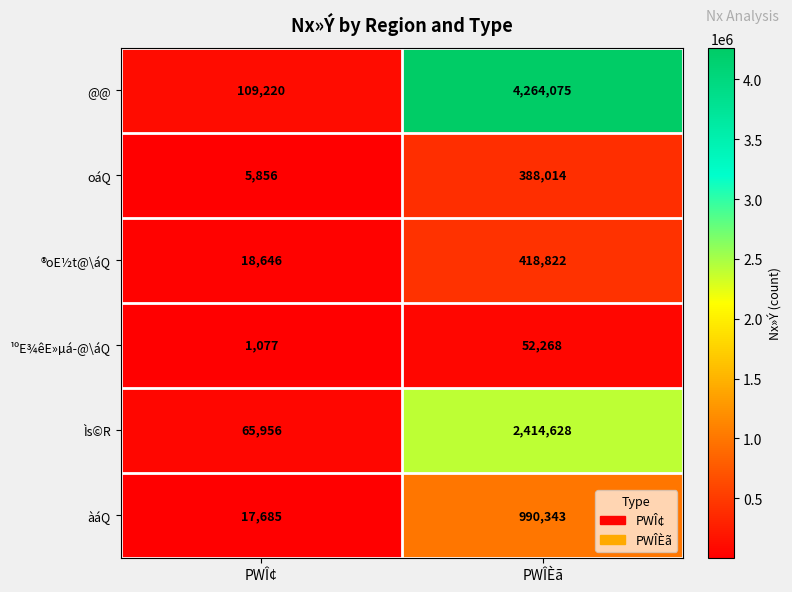

Rank the series at PWÎÈã from lowest to highest value.

¹ºE¾êE»µá­@\áQ, oáQ, ®oE½t@\áQ, àáQ, Ìs©R, @@